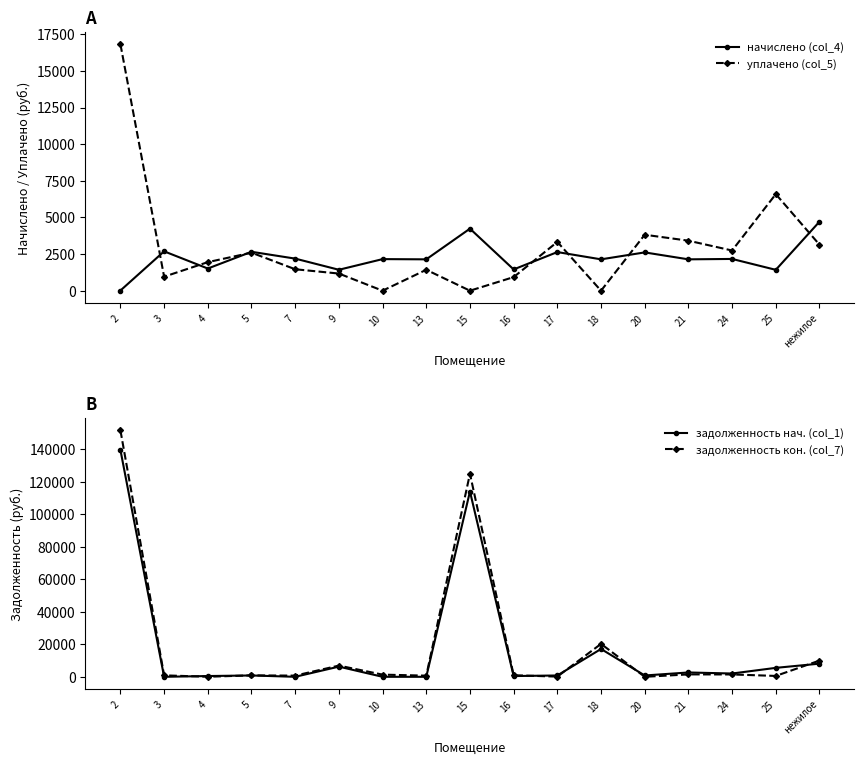

What is the label of the 6th point from the right?

18